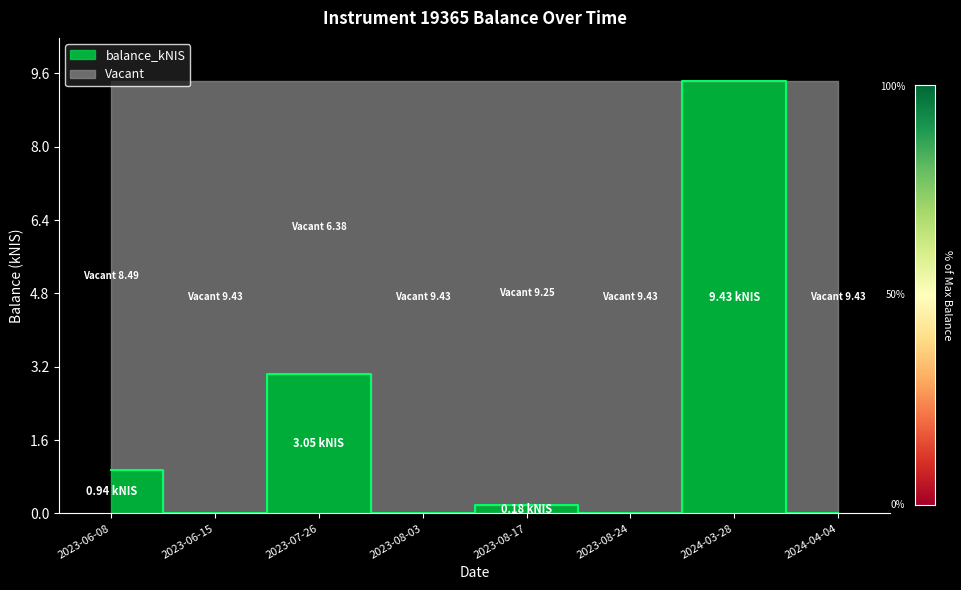

Rank the categories by value from highest to lowest.

2024-03-28, 2023-07-26, 2023-06-08, 2023-08-17, 2023-06-15, 2023-08-03, 2023-08-24, 2024-04-04